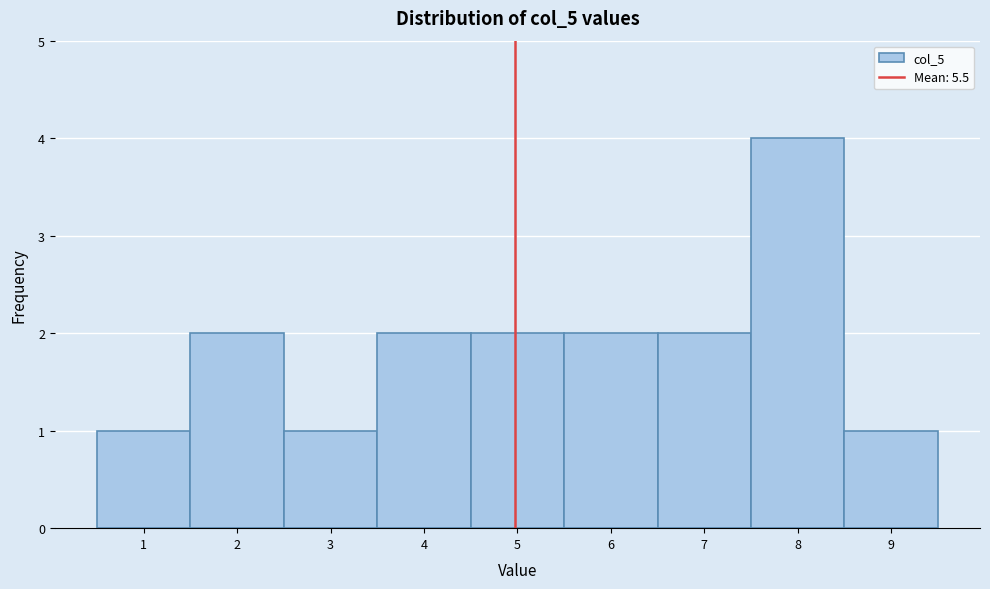

Reading left to right, extract all data points from this chart.

1=1	2=2	3=1	4=2	5=2	6=2	7=2	8=4	9=1